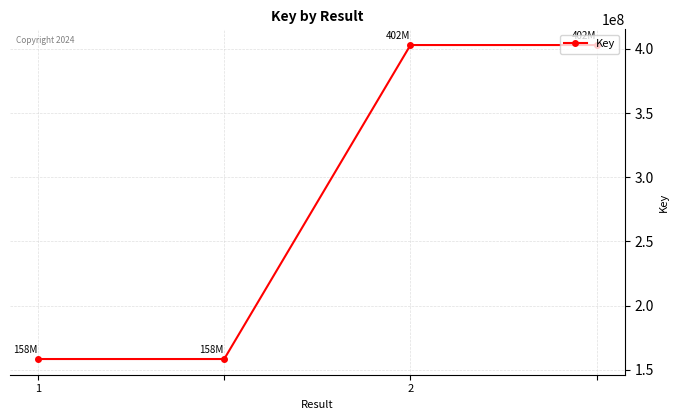

What is the sum of all values?

1122870406